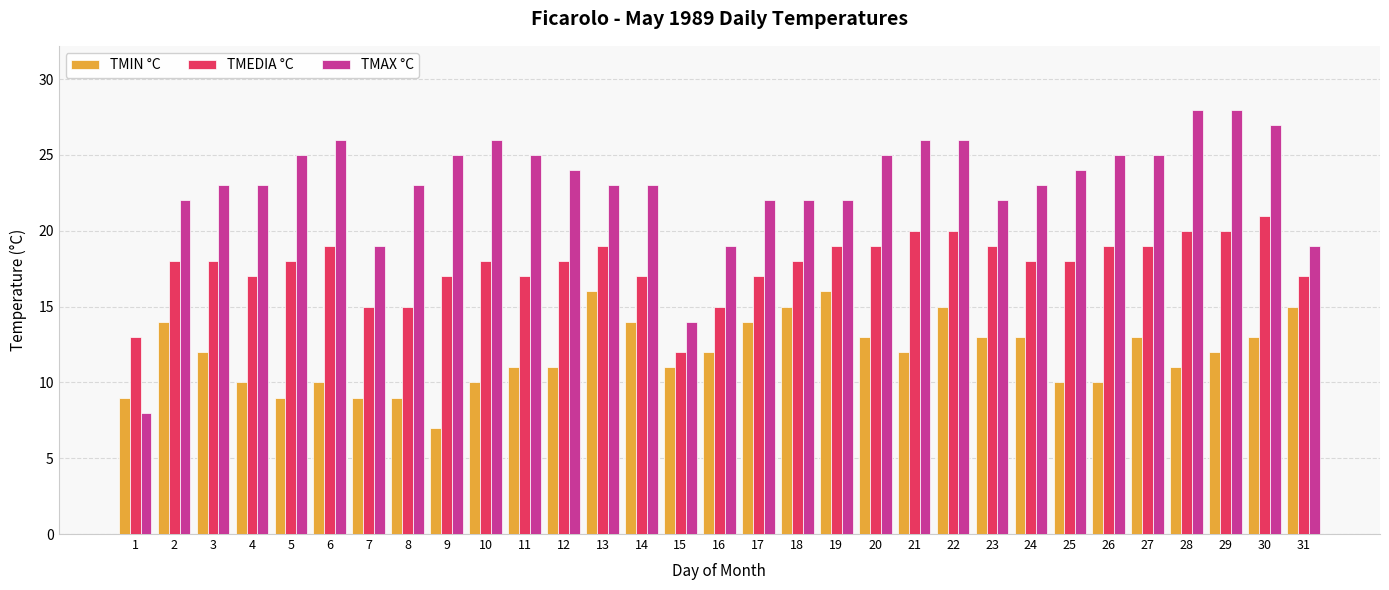

What is the difference between the TMEDIA °C values at 20 and 9?

2